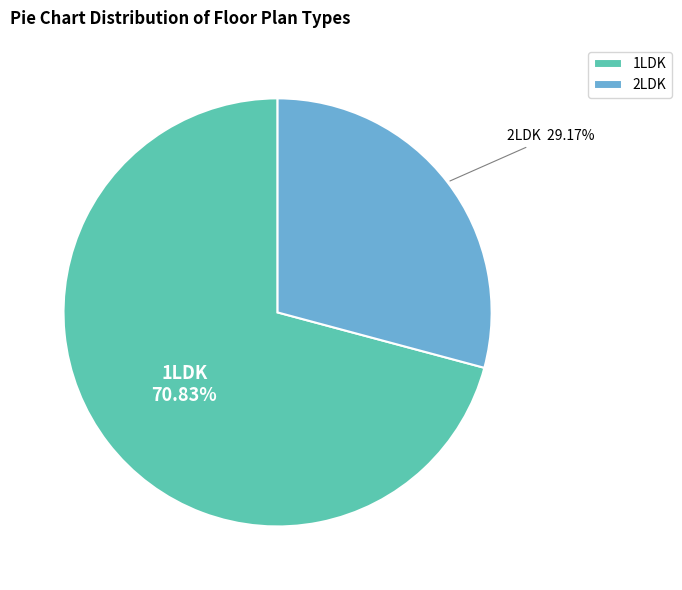

Count the number of slices in the pie.

2